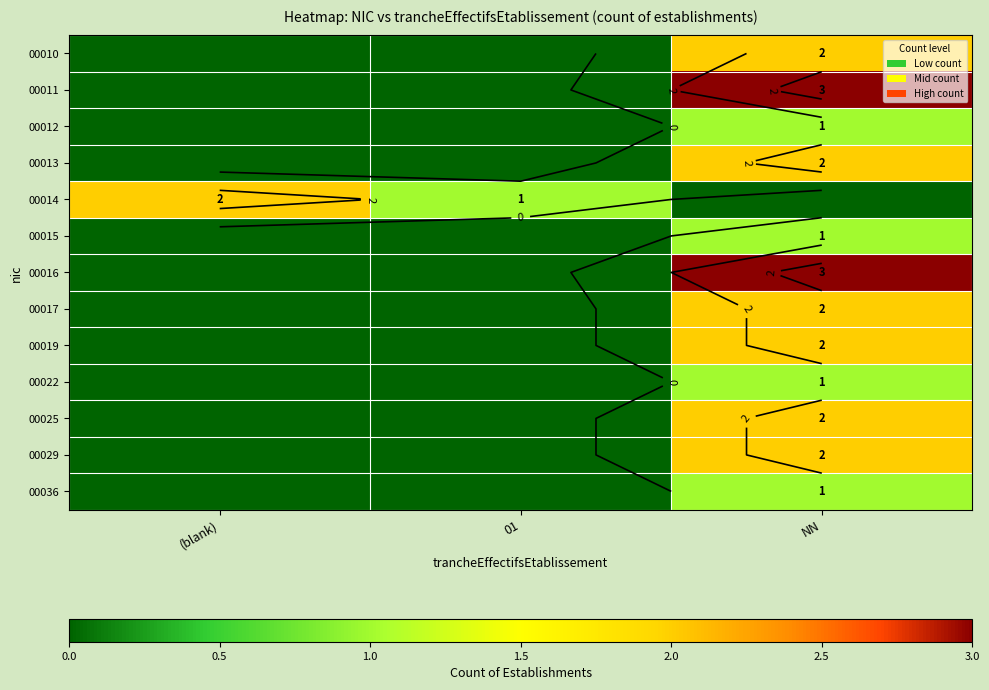

Where is 00022 nearest to the value 0?

(blank)